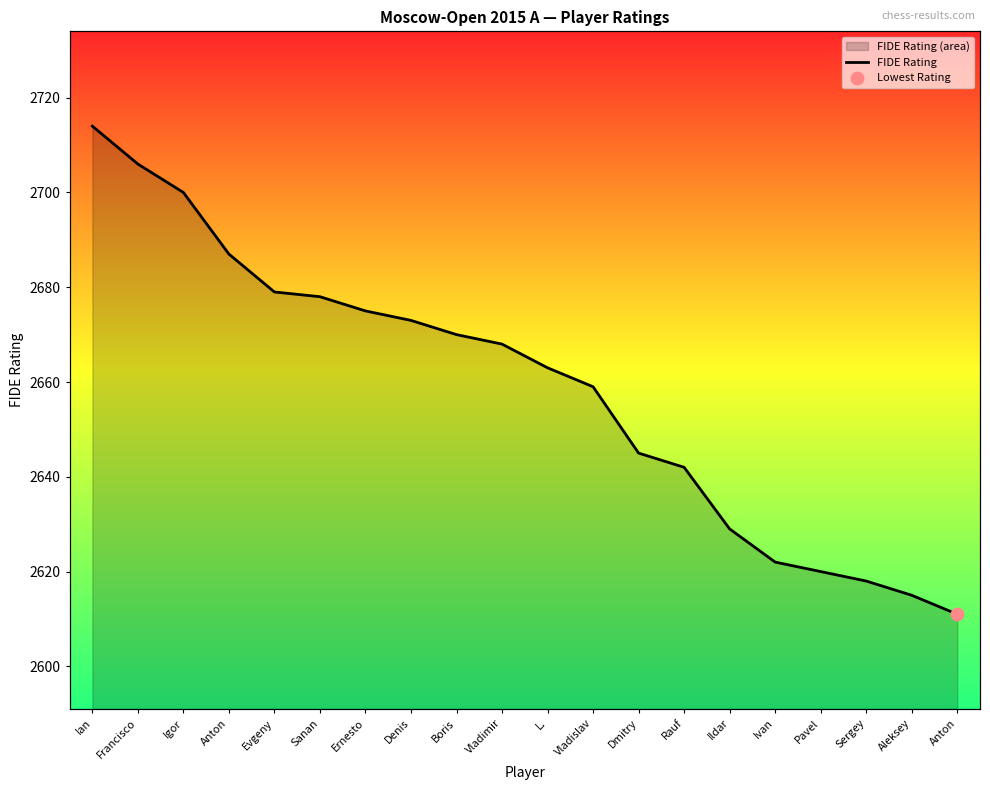

Which has a higher value, L. or Sergey?

L.